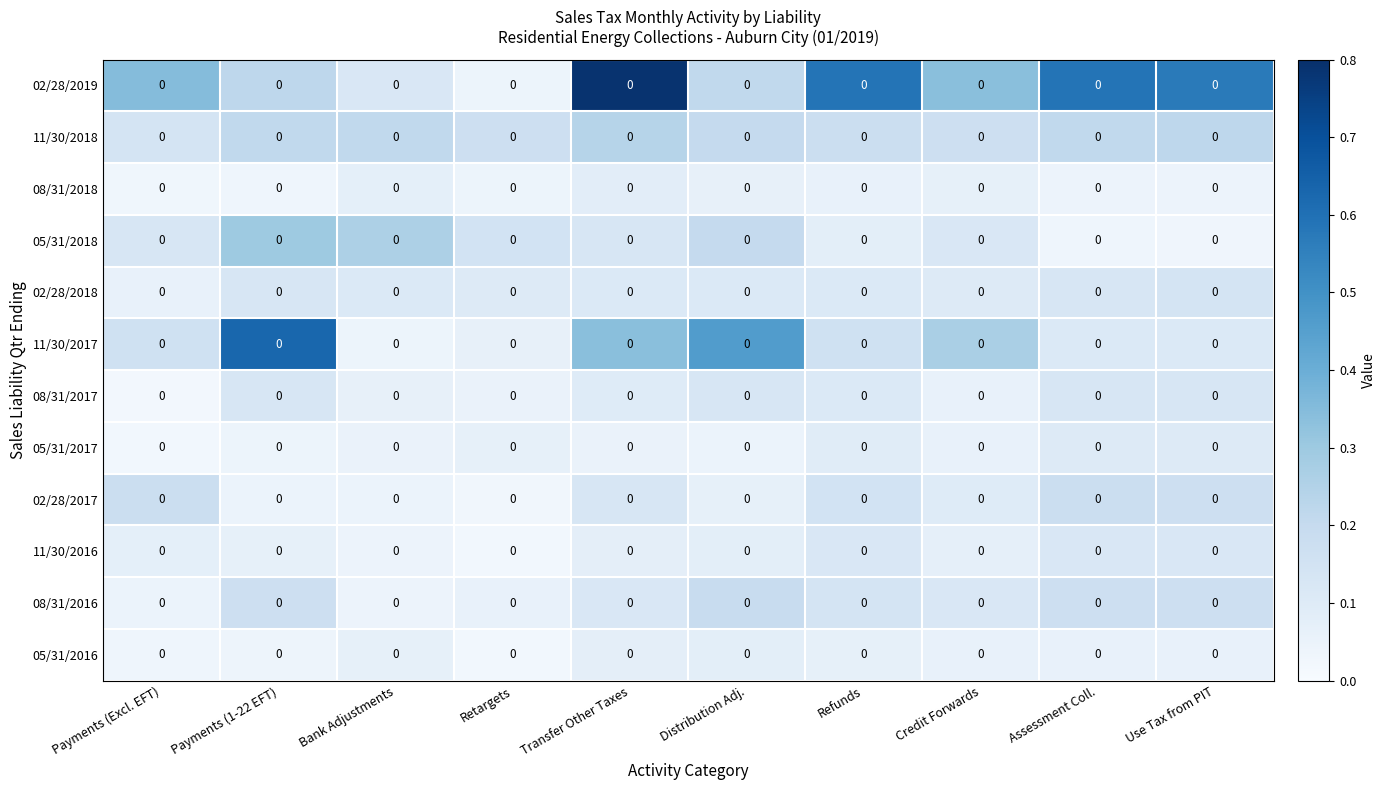

How many 05/31/2017 values are between 0 and 1?

10